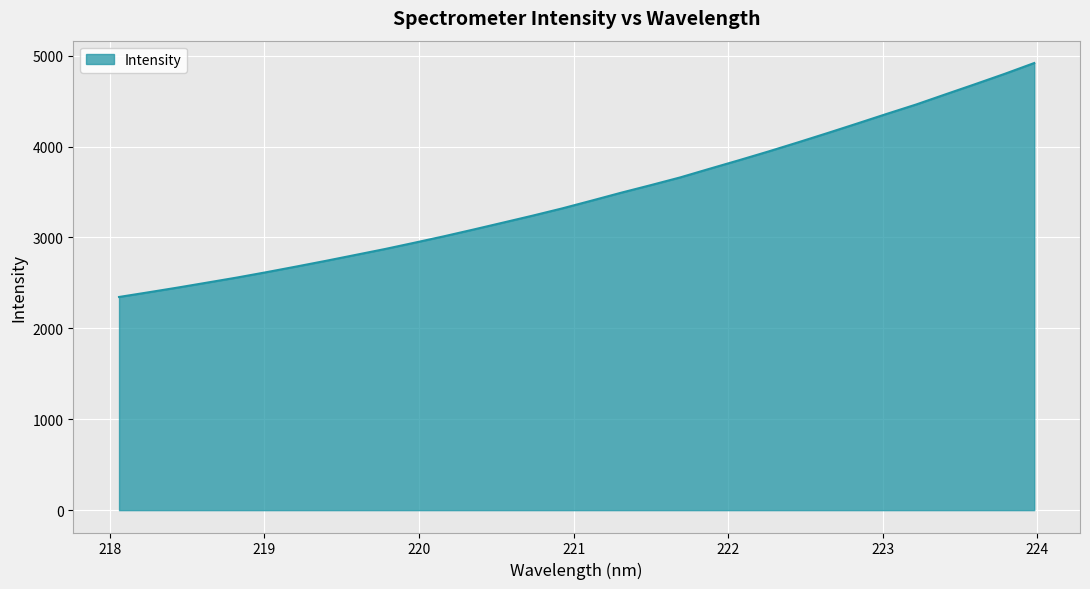

True or false: the data has more than 2 interior local peaks.

False